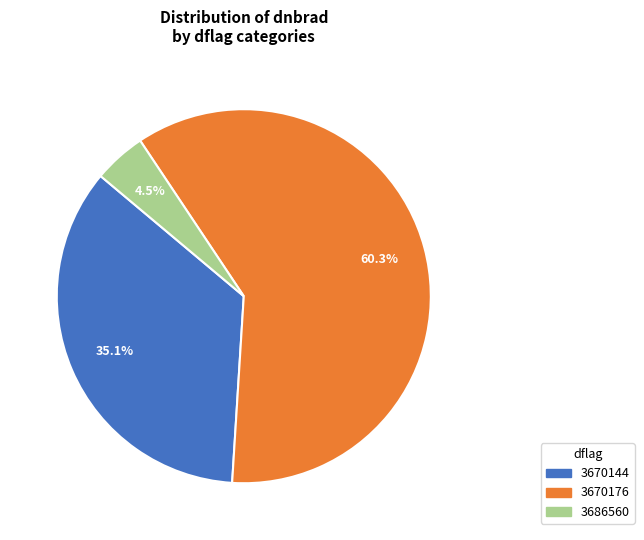

Is there a majority slice in this chart?

Yes